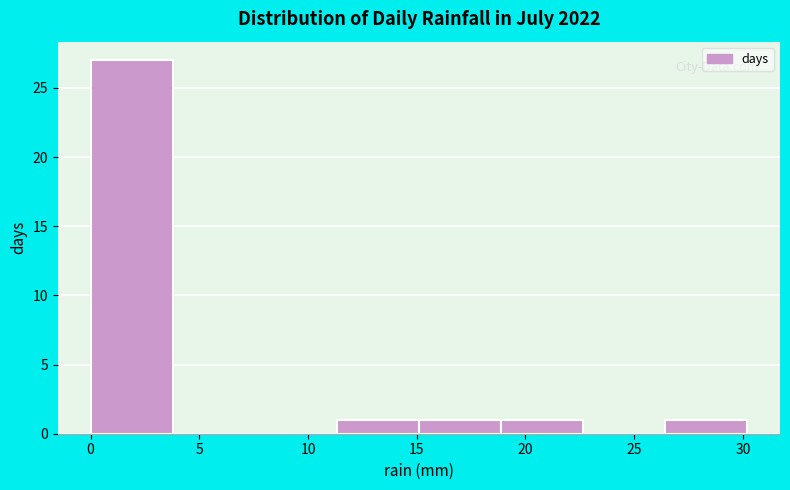

Which range on the x-axis has the tallest bar?

0.0 to 4.0